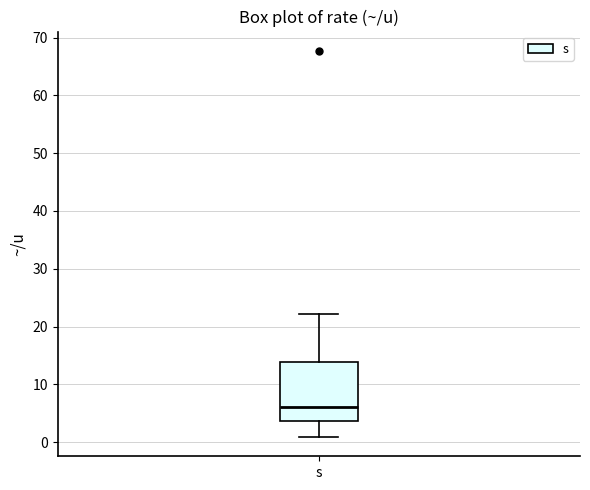

Read this box plot against the y-axis: the position of the median line, the range covered by the box, and the ends of both whiskers. The values are not printed on the chart, so give them approximately, as read against the axis.

median 6, box 4 to 14, whiskers 1 to 22